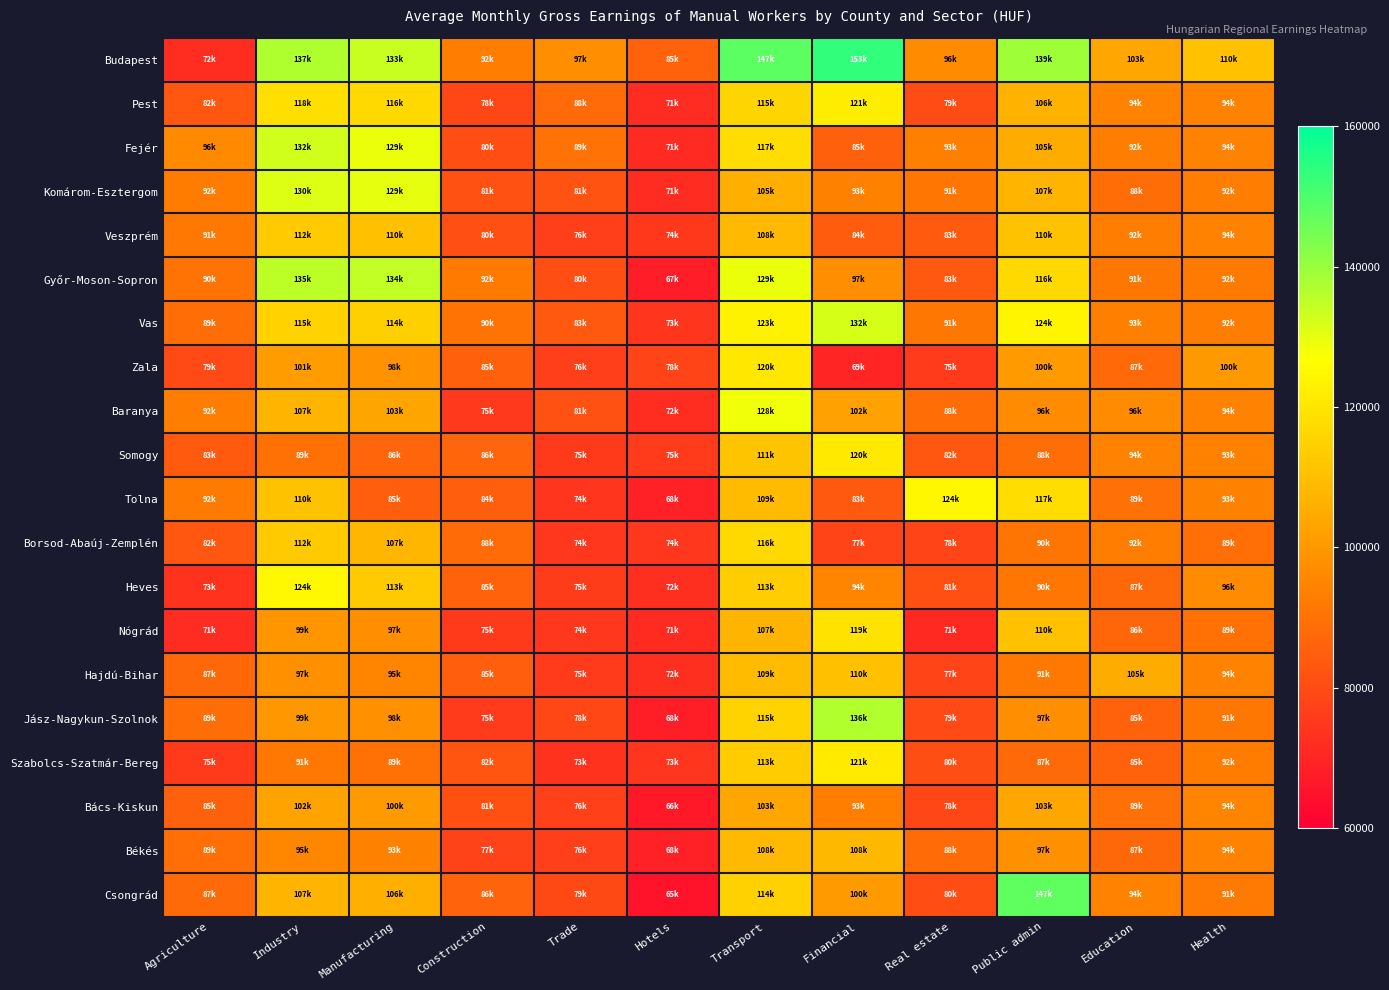

What is the smallest value displayed?

65244